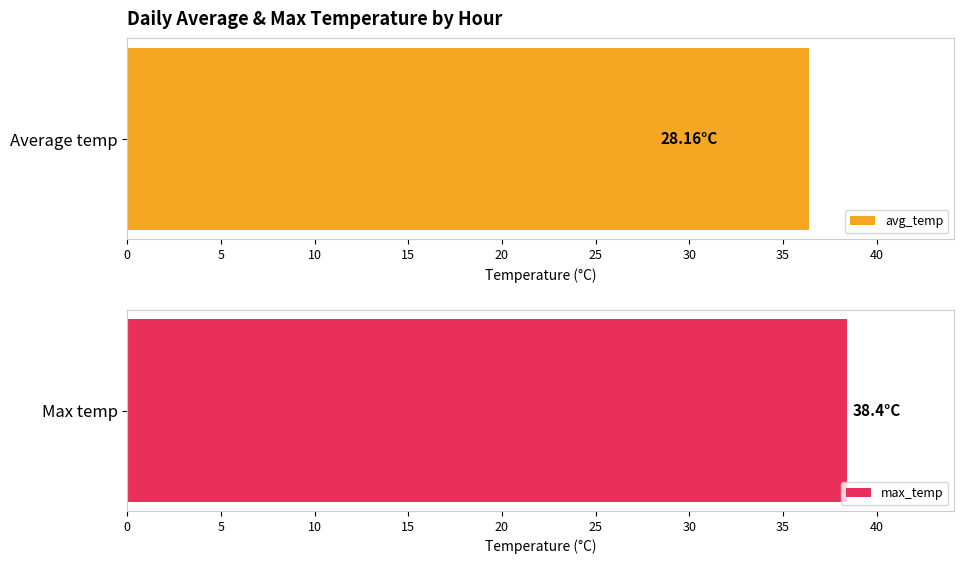

Does the chart contain any negative values?

No